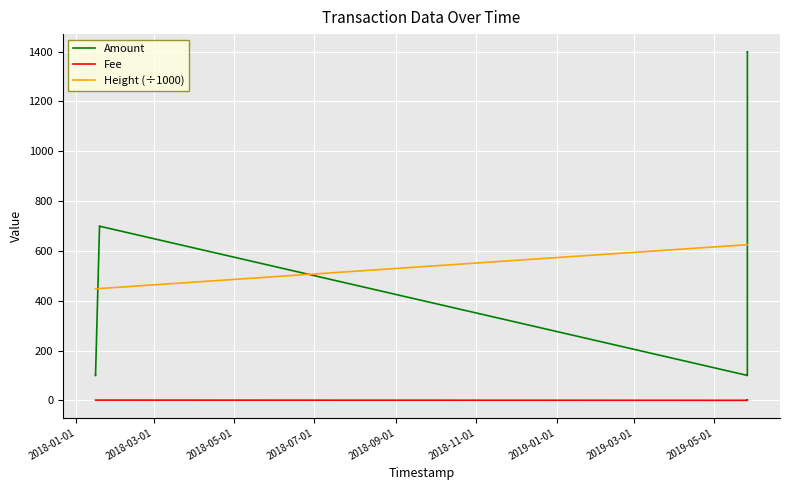

How many times do Amount and Height (÷1000) cross each other?

3